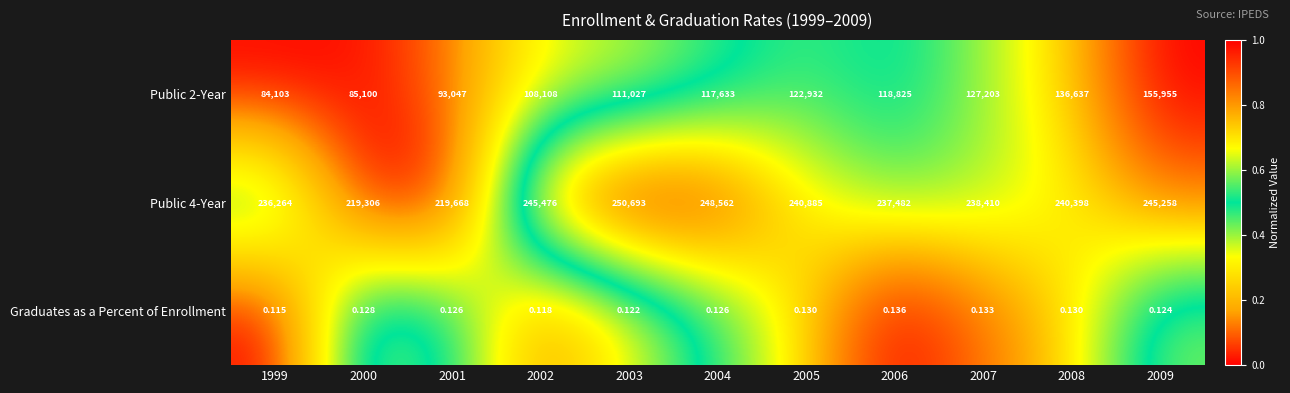

Is the value of Public 4-Year at 2001 greater than the value of Graduates as a Percent of Enrollment at 2006?

Yes